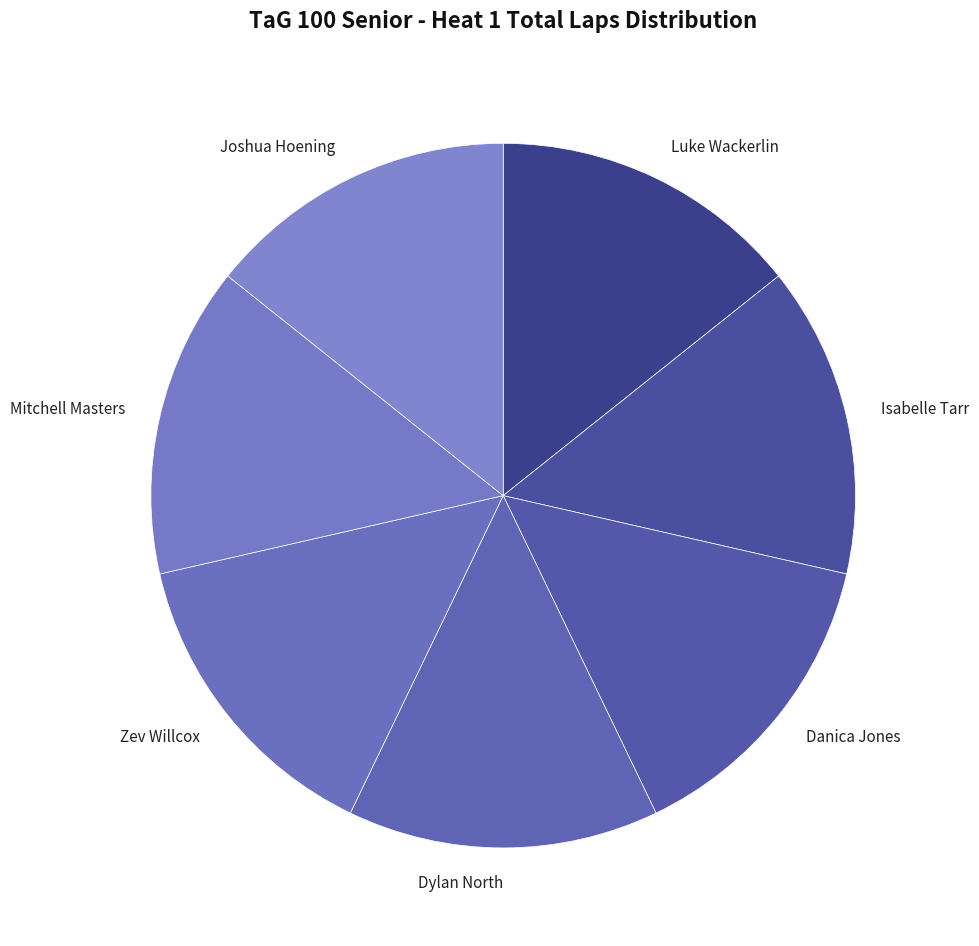

The Joshua Hoening slice represents 14% of the pie. True or false?

True